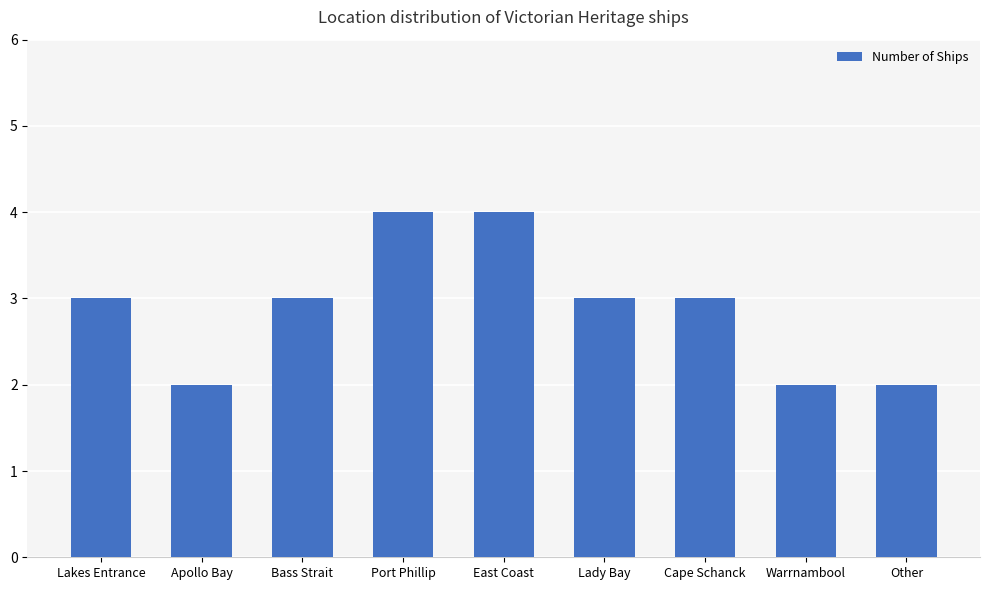

How many bars are there in total?

9